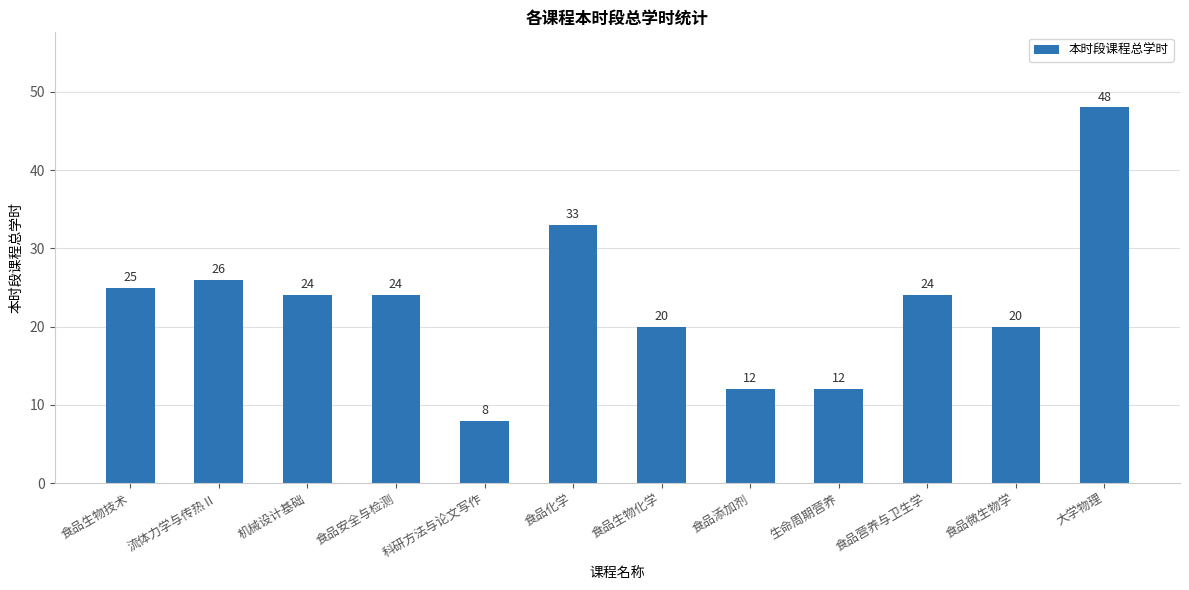

The value at 食品安全与检测 is 37. True or false?

False